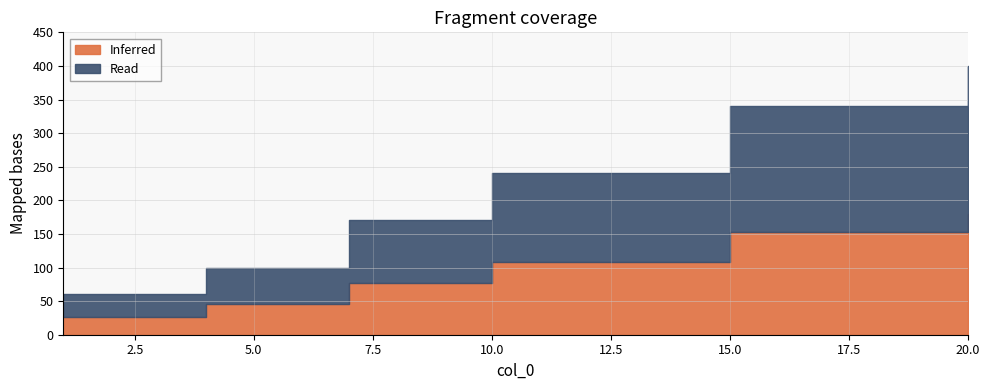

What is the change in value from 4 to 20?

+300